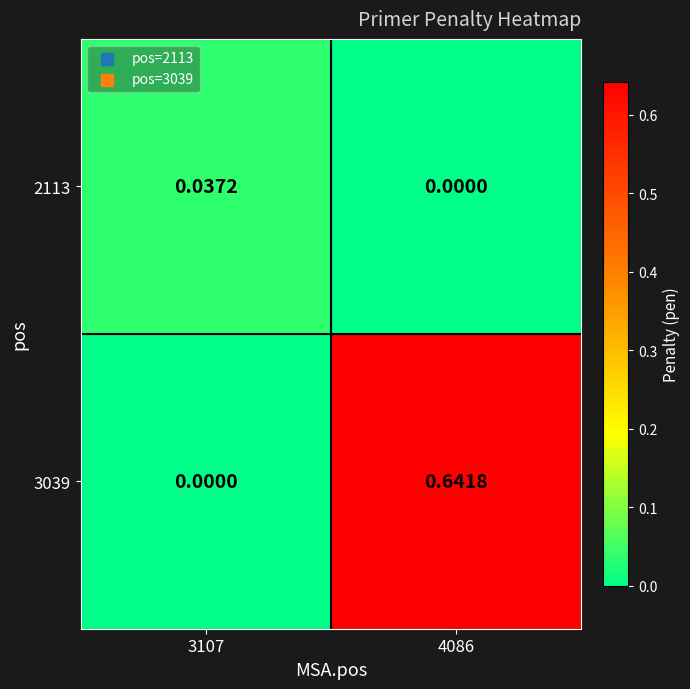

Is the value of 2113 at 3107 greater than the value of 3039 at 3107?

Yes